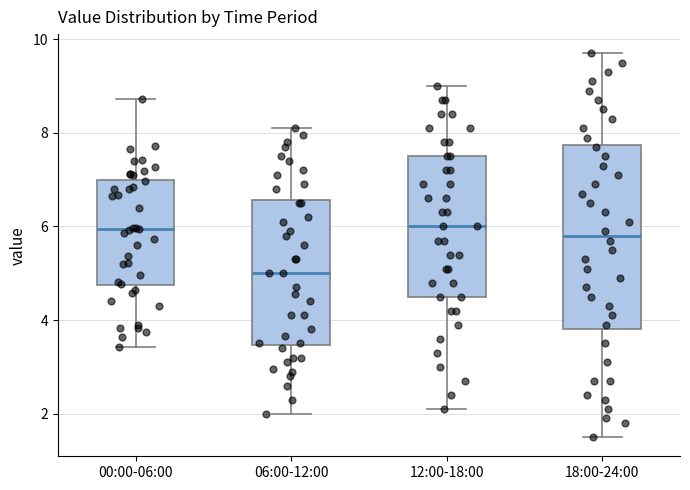

Reading left to right, read every box against the y-axis: the position of its median line, the range the box covers, and the ends of its whiskers. The values are not printed on the chart, so give them approximately, as read against the axis.

00:00-06:00: median 6.0, box 4.8 to 7.0, whiskers 3.4 to 8.8
06:00-12:00: median 5.0, box 3.4 to 6.6, whiskers 2.0 to 8.2
12:00-18:00: median 6.0, box 4.6 to 7.6, whiskers 2.2 to 9.0
18:00-24:00: median 5.8, box 3.8 to 7.8, whiskers 1.6 to 9.8